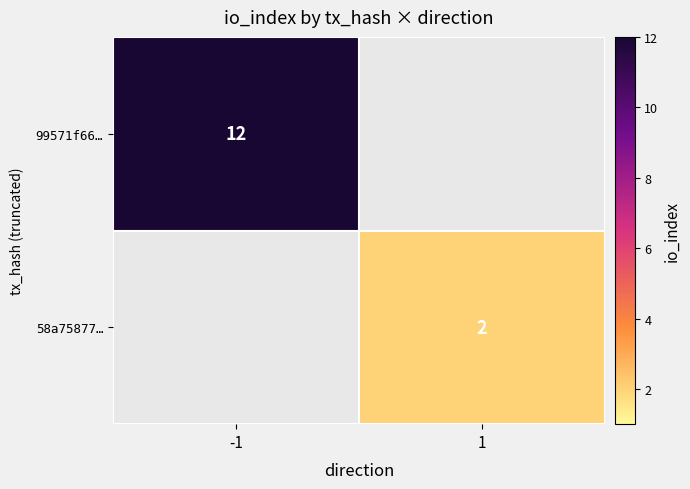

Is it true that 99571f66… equals 12 at -1?

True